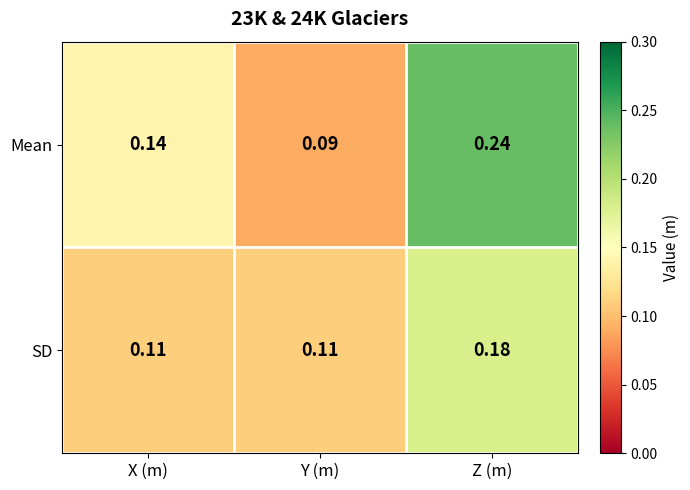

At which category does the chart reach its peak across all series?

Z (m)